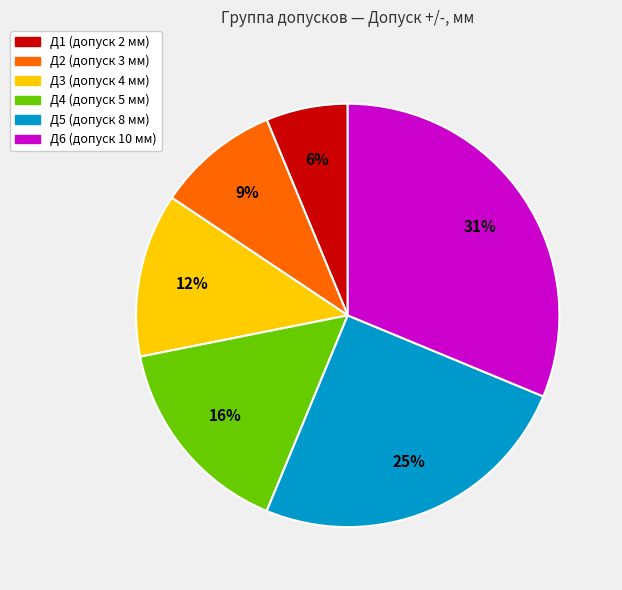

Approximately how many times larger is the value at Д5 compared to Д6?

0.8